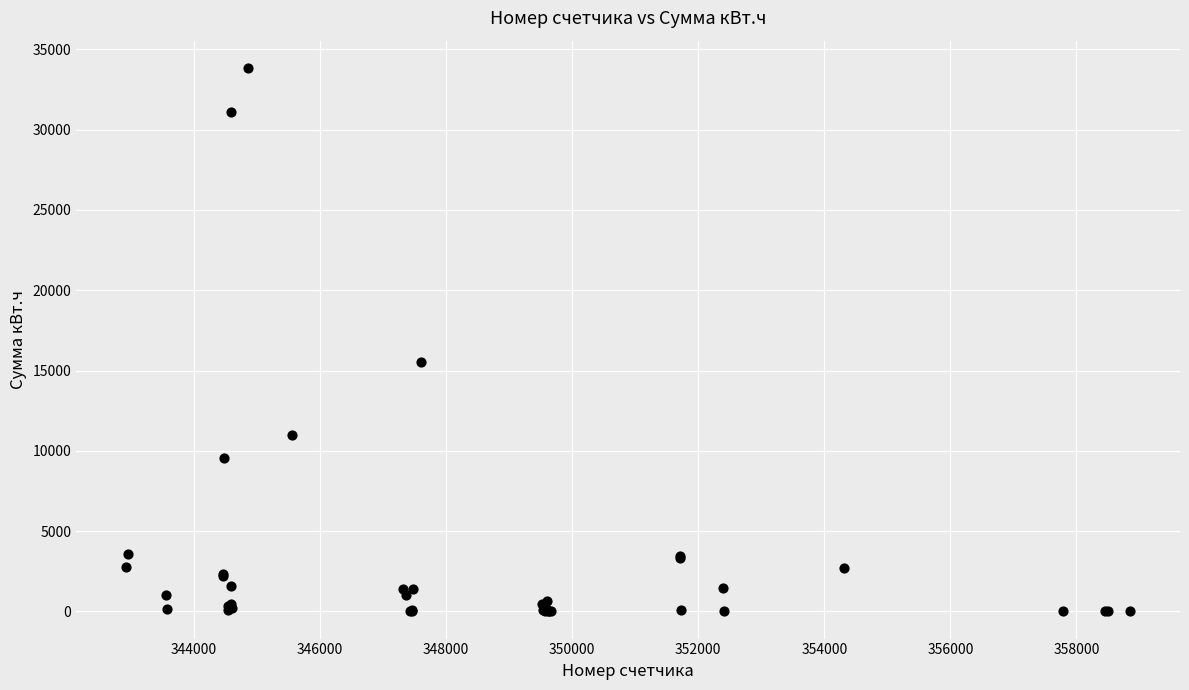

What Y value in the scatter plot is closest to 16926?

15541.1